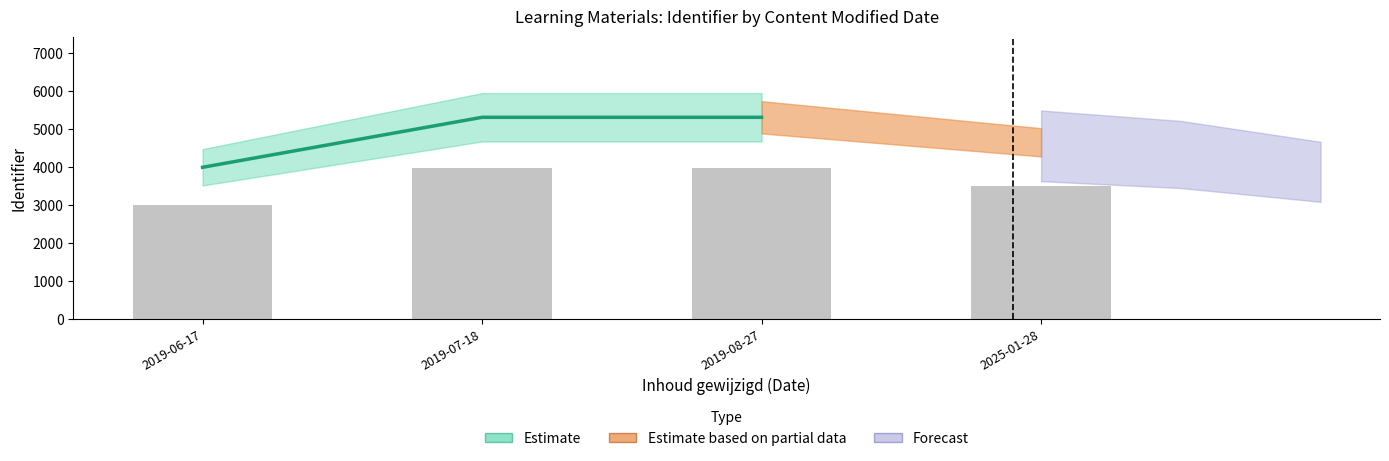

What is the smallest value displayed?

2992.1